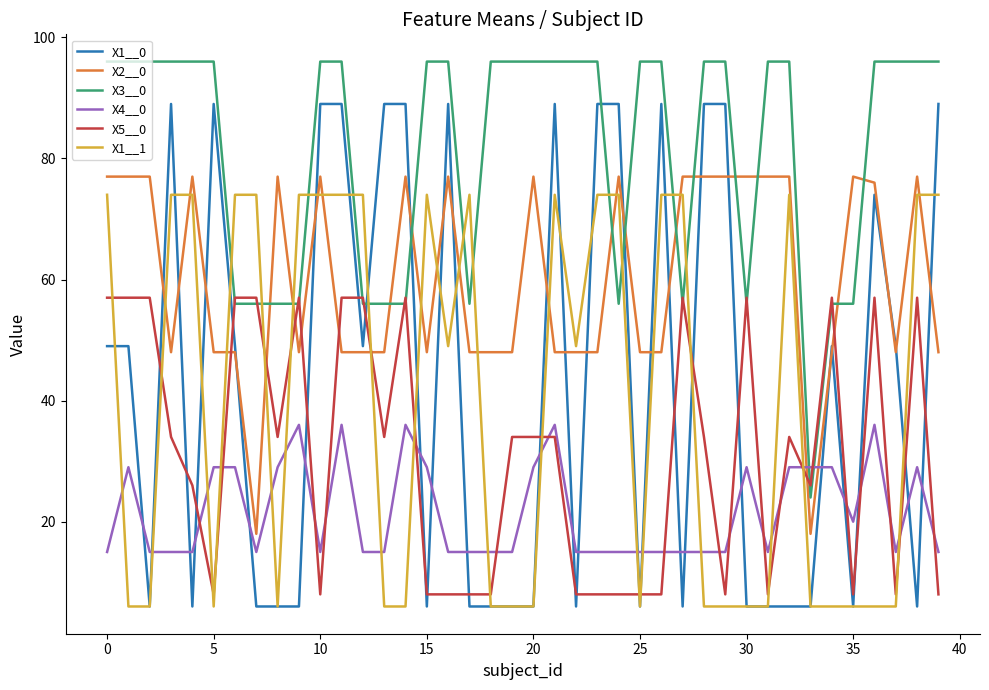

Which series ends up on top after the final intersection of X1__1 and X2__0?

X1__1